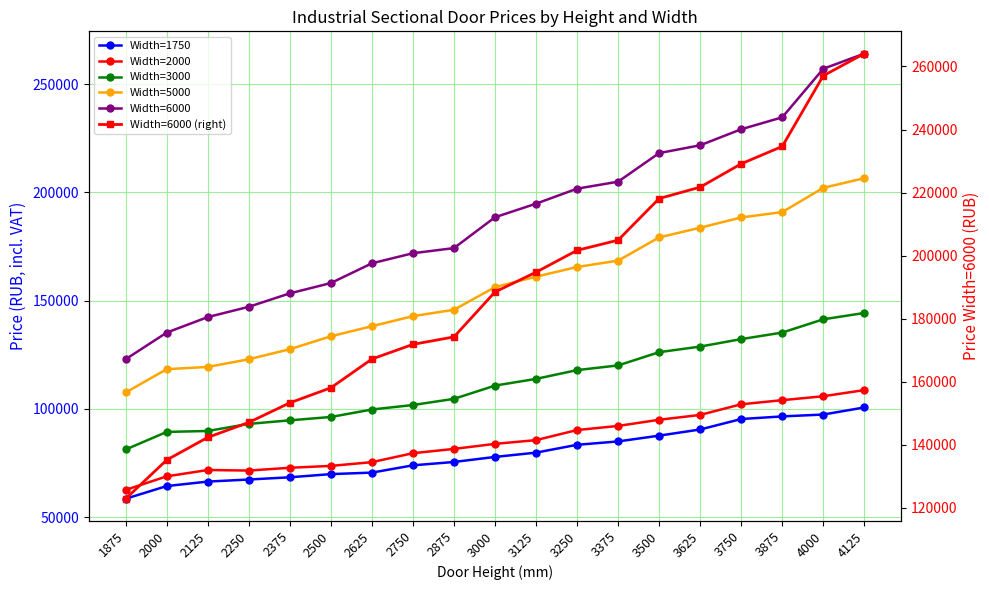

True or false: Width=3000 and Width=6000 intersect in this chart.

False